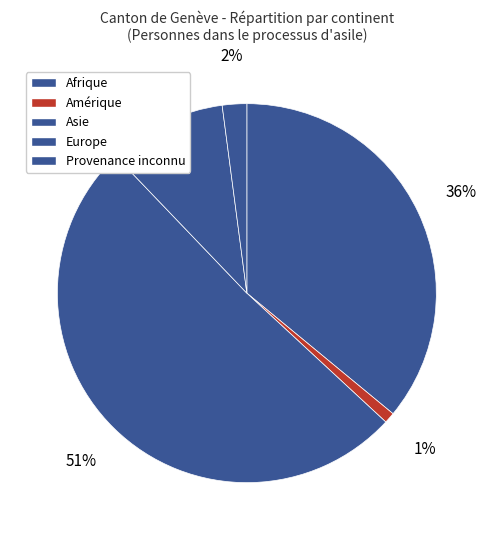

How many segments does this pie chart have?

5